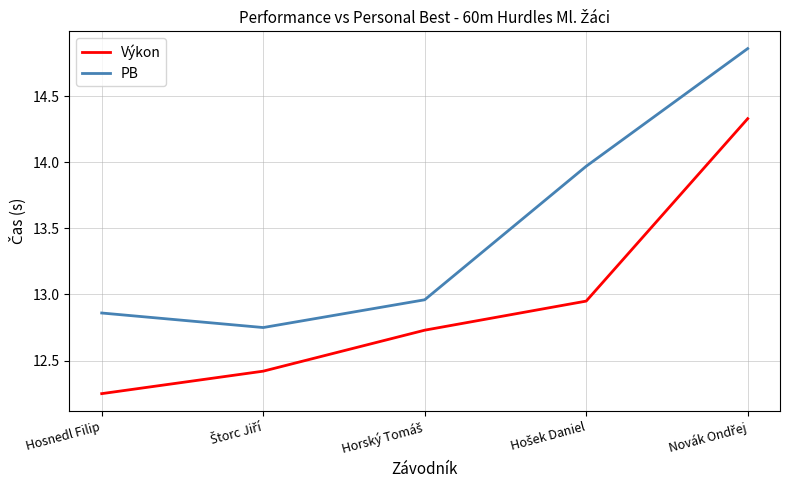

How many series are shown in this chart?

2